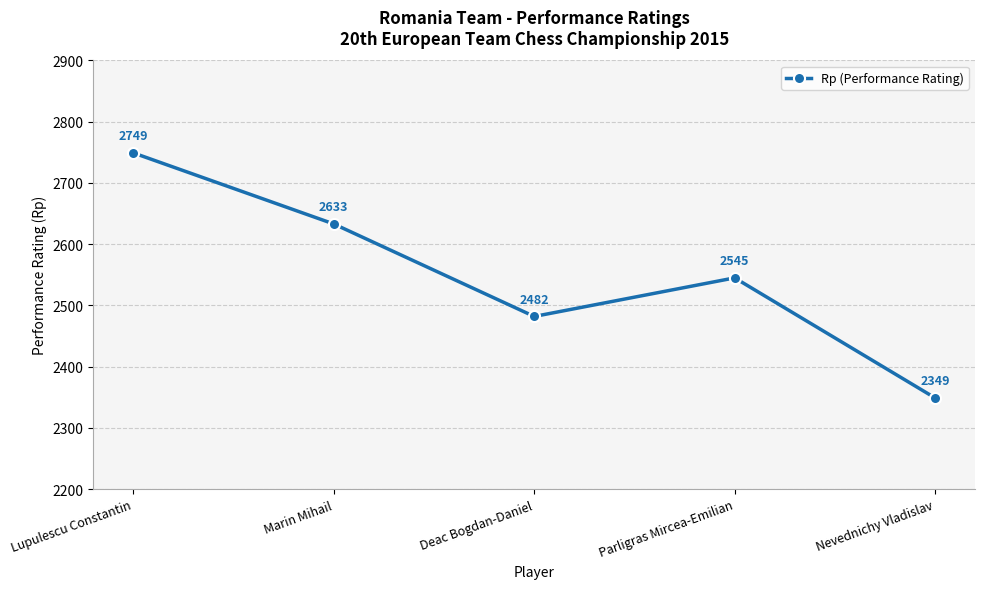

How many lines are shown in the chart?

1